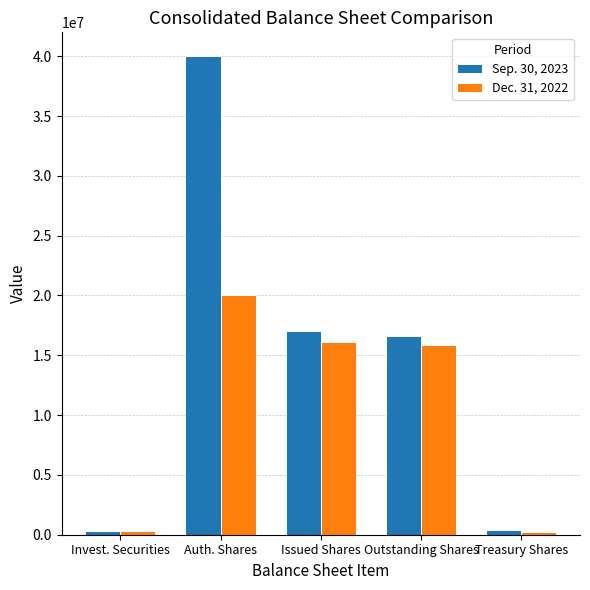

Between Auth. Shares and Outstanding Shares, which series saw the biggest shift?

Sep. 30, 2023